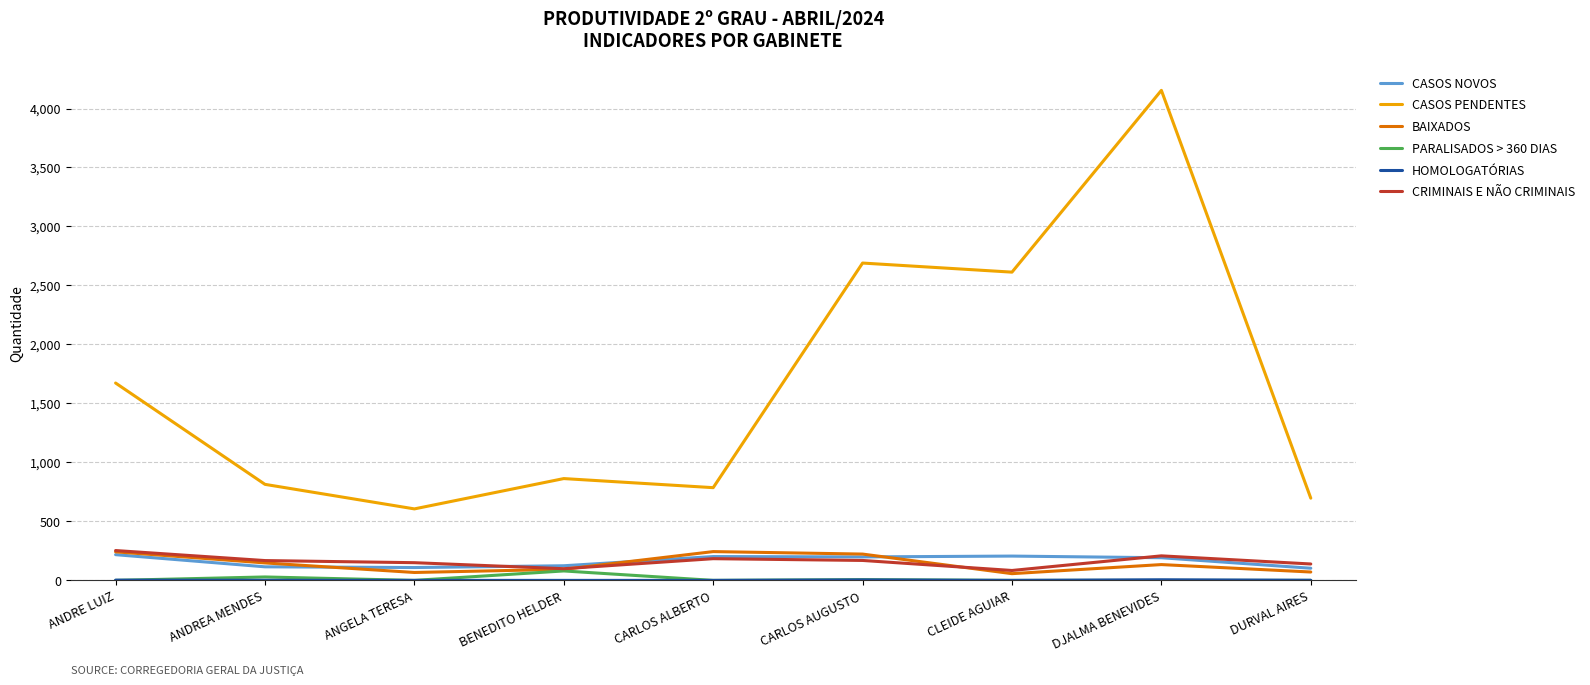

Which label corresponds to the largest value in the chart?

DJALMA BENEVIDES